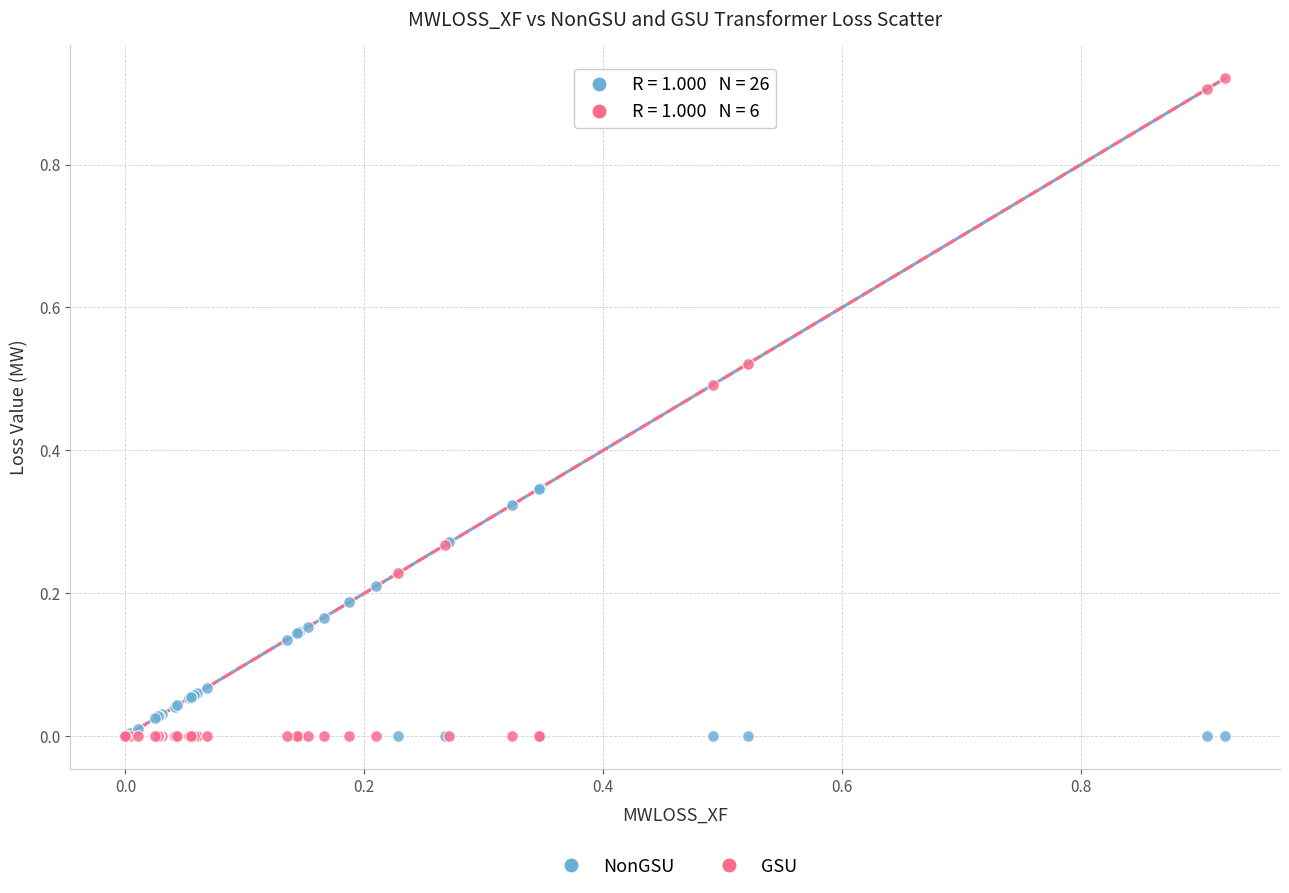

Which series has the largest Y range (max minus min)?

GSU